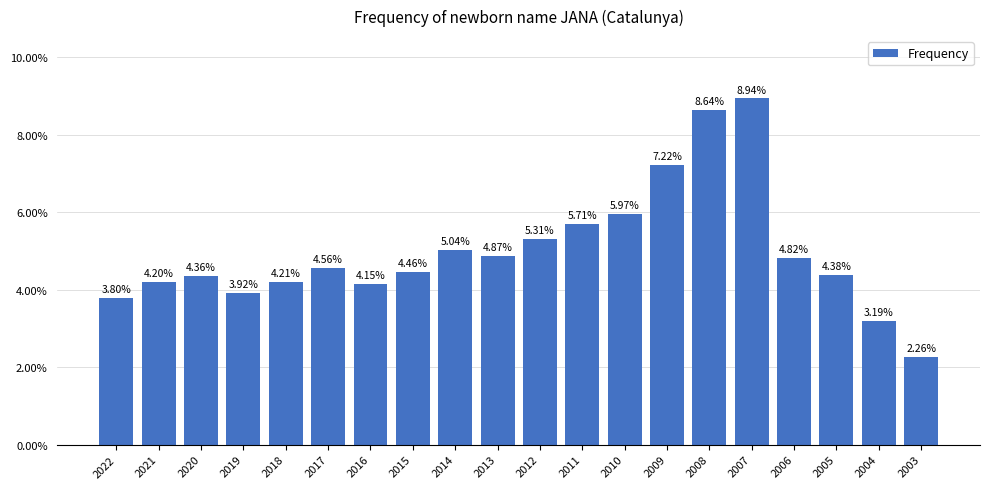

Count the number of data series in this chart.

1